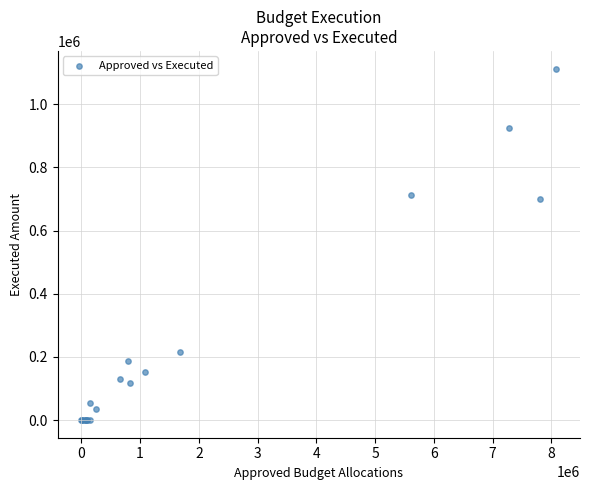

What Y value in the scatter plot is closest to 556607?

699250.9